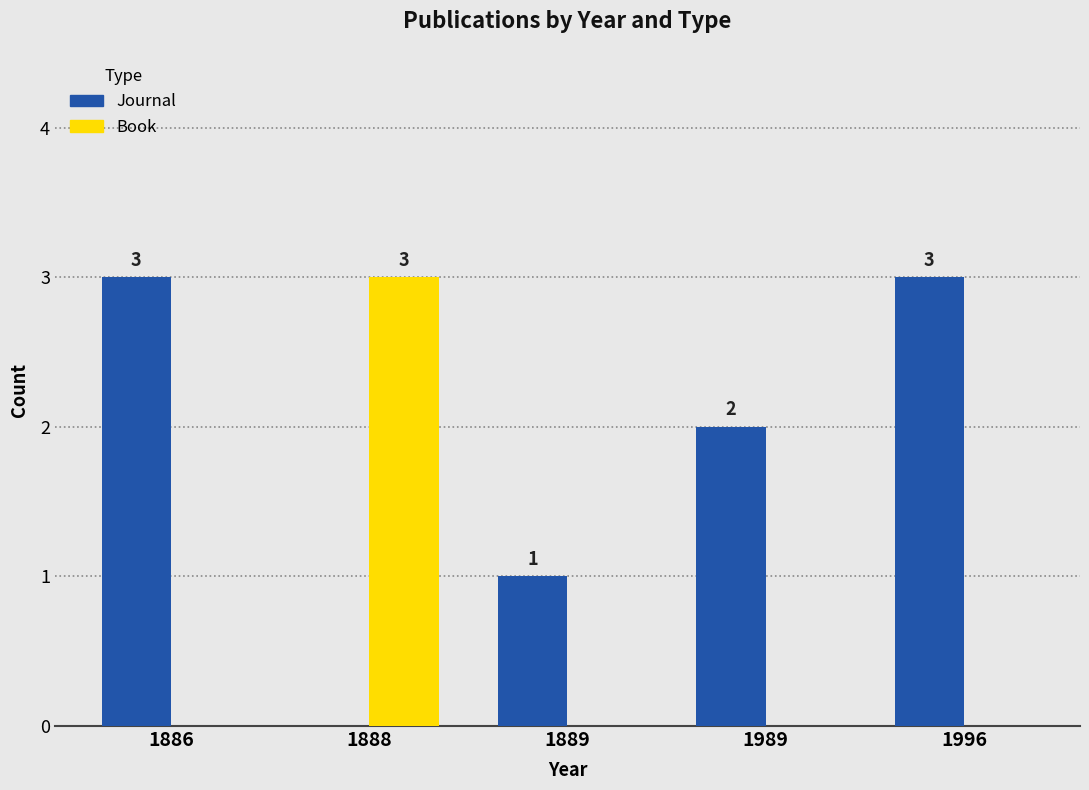

Count the number of data series in this chart.

2